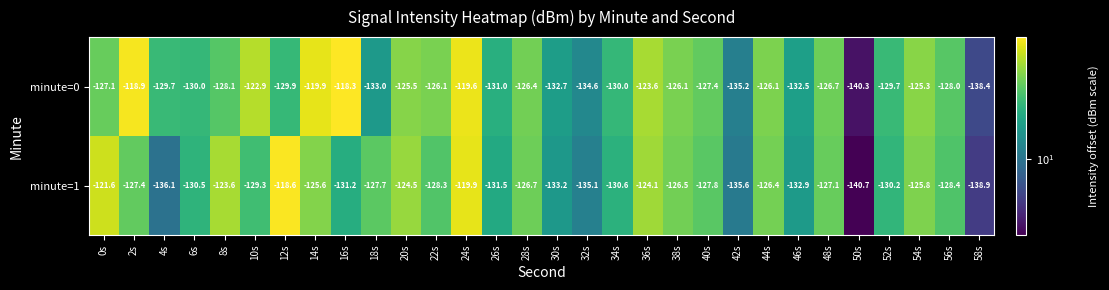

Rank the series at 50s from lowest to highest value.

minute=1, minute=0